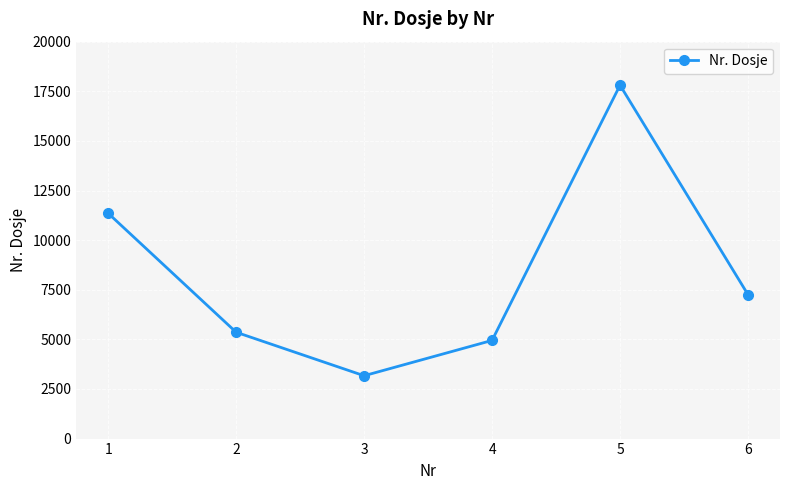

What is the difference between the maximum and minimum values?

14640